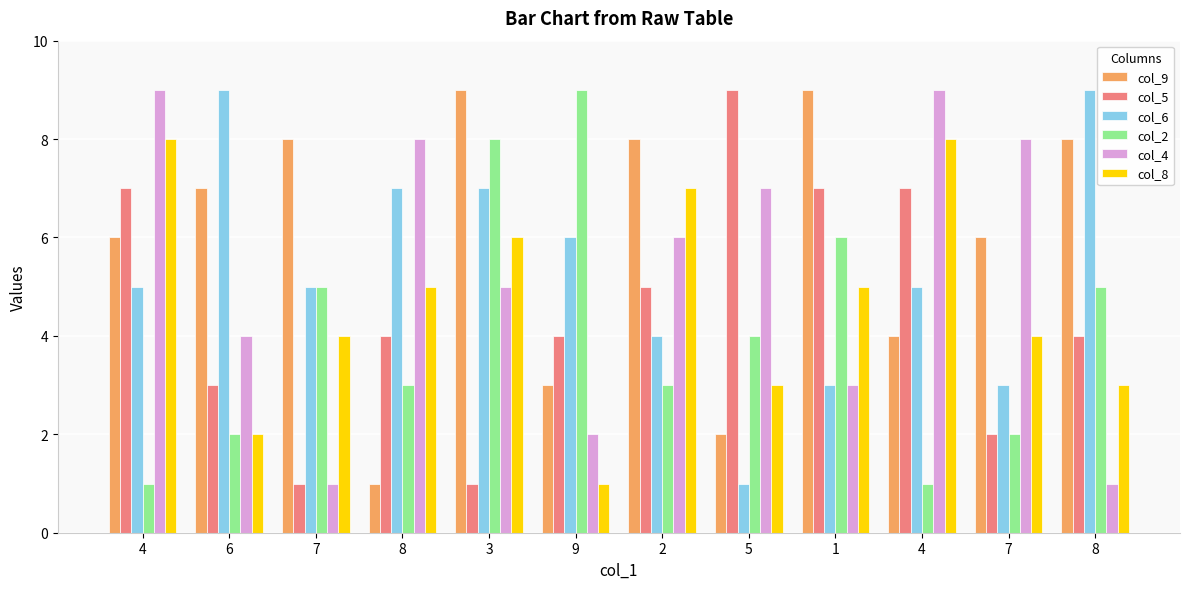

What is the total value across all series at 6?

27